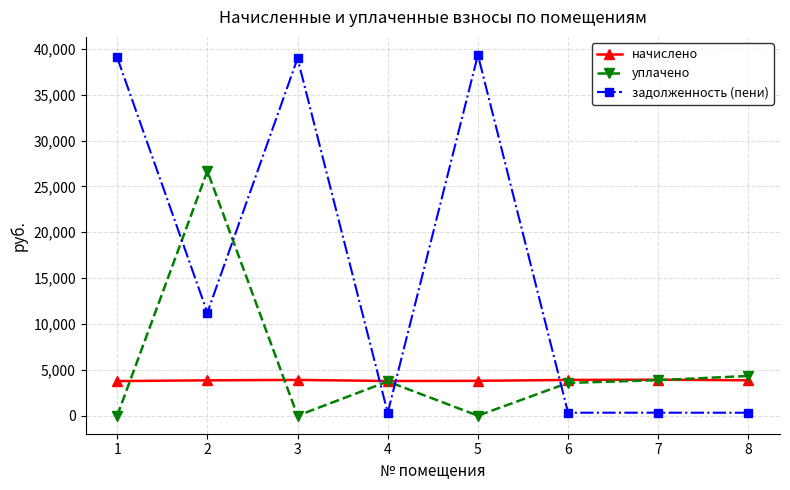

How many lines are shown in the chart?

3